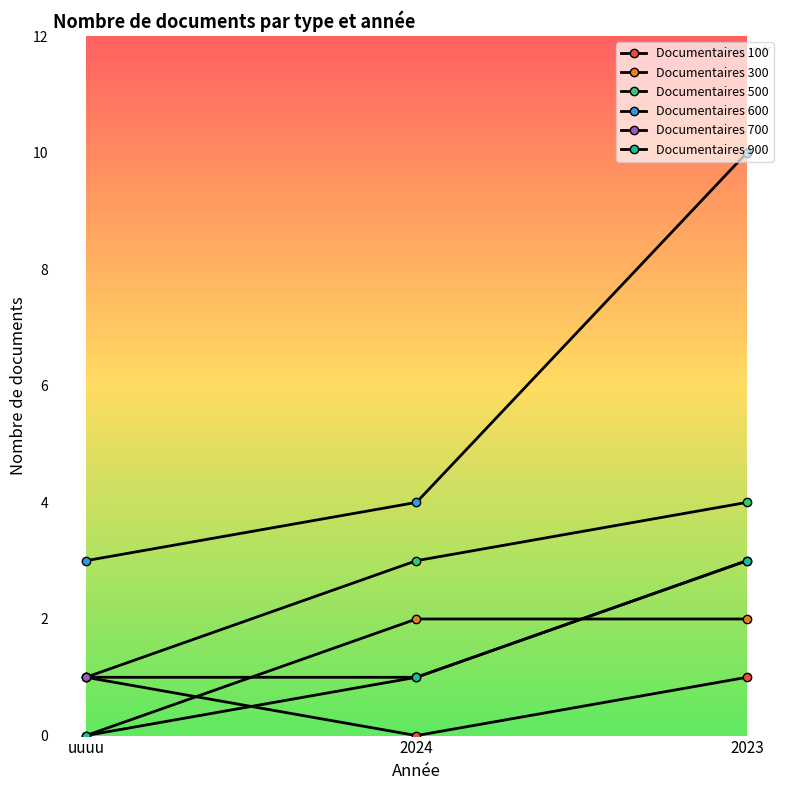

How many data points in Documentaires 500 are less than 3?

1